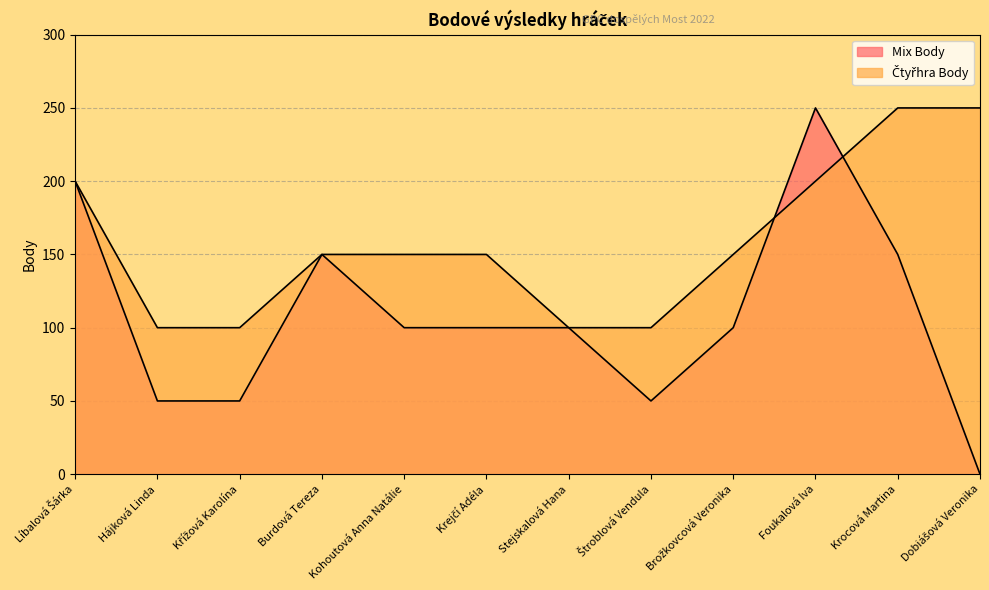

What is the maximum value for Čtyřhra Body?

250